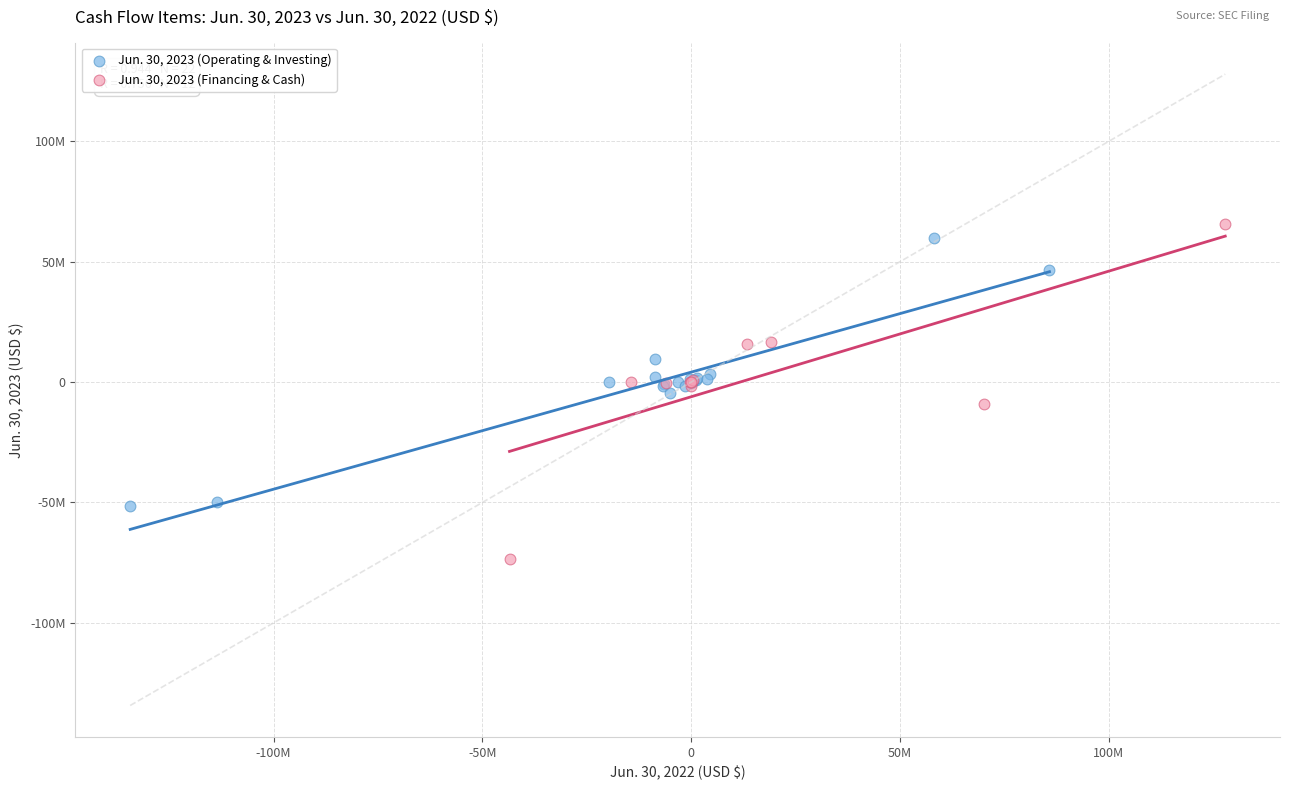

Which series contains the highest Y value?

Jun. 30, 2023 (Financing & Cash)